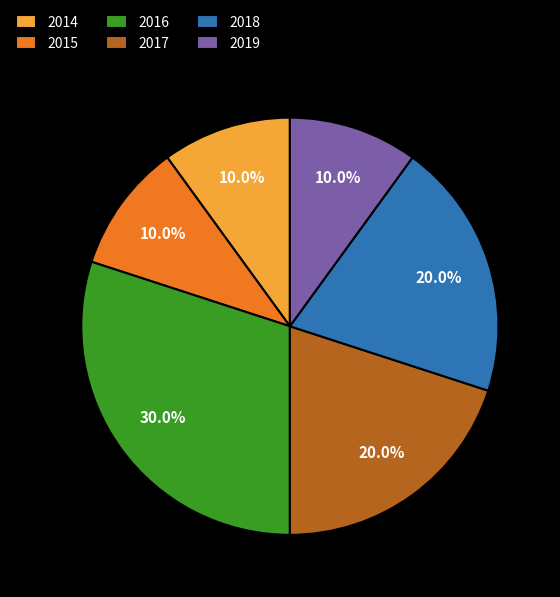

Combined, what portion of the pie is 2019 and 2017?

30.0%